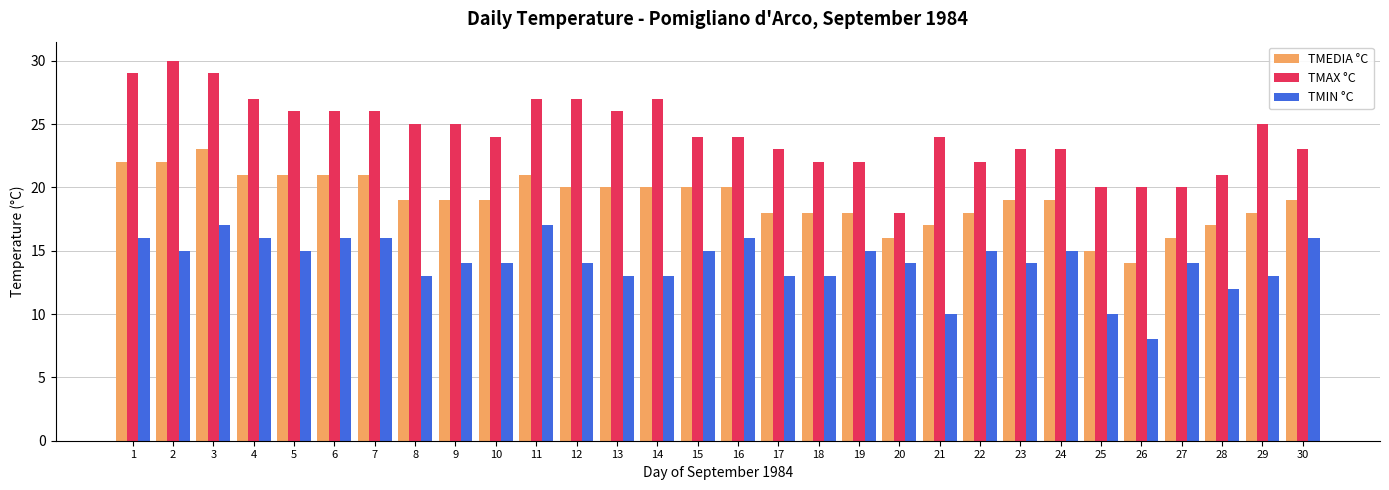

The TMAX °C series shows 22 at 22. True or false?

True